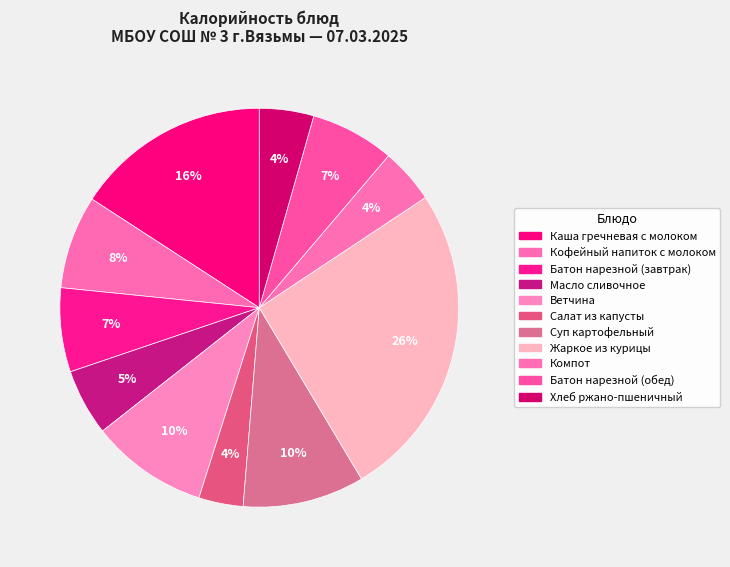

Approximately how many times larger is the value at Масло сливочное compared to Батон нарезной (обед)?

0.8